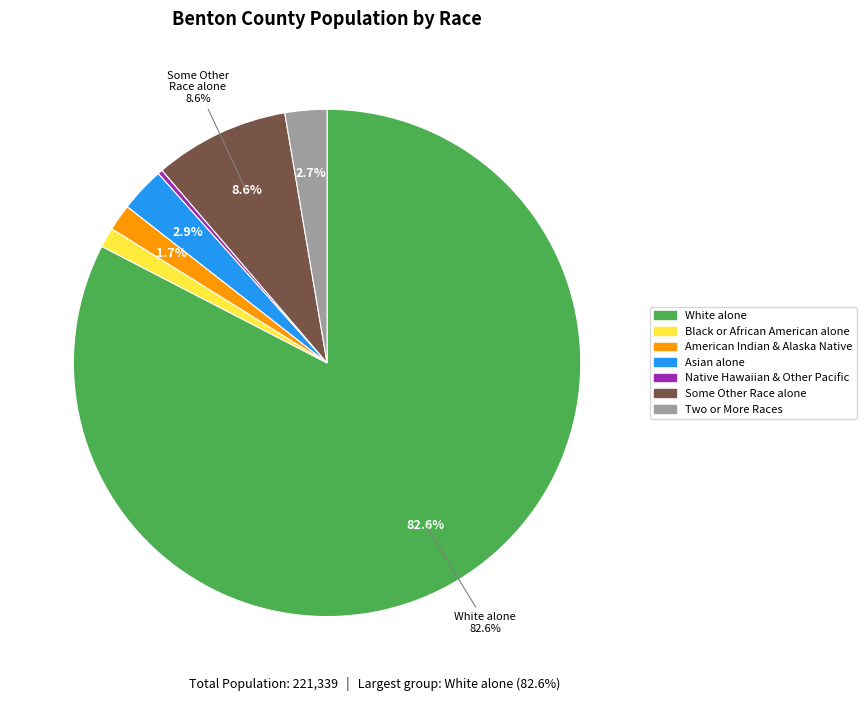

Is there any slice that represents more than half of the pie?

Yes